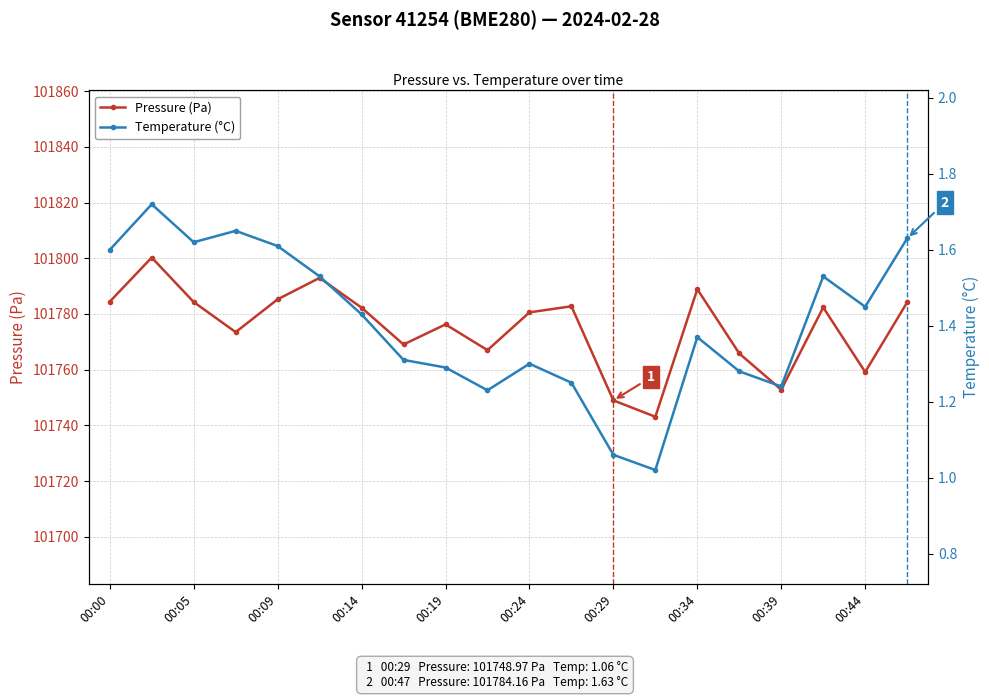

The Pressure (Pa) series shows 101785.2 at 00:09. True or false?

True